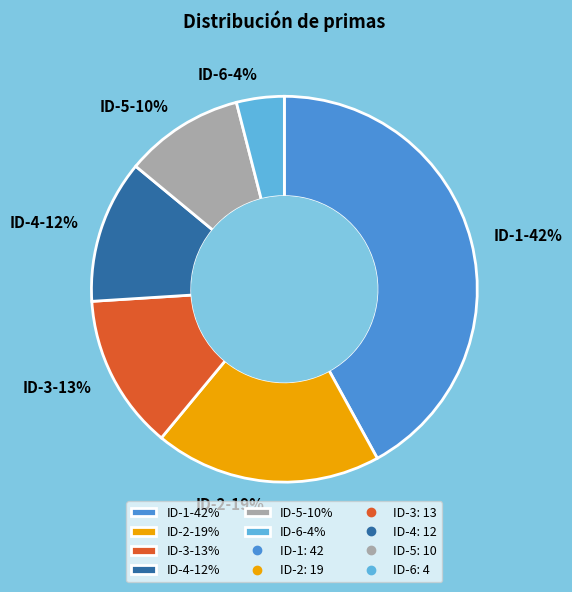

What is the ratio of the value at ID-6-4% to the value at ID-3-13%?

0.3